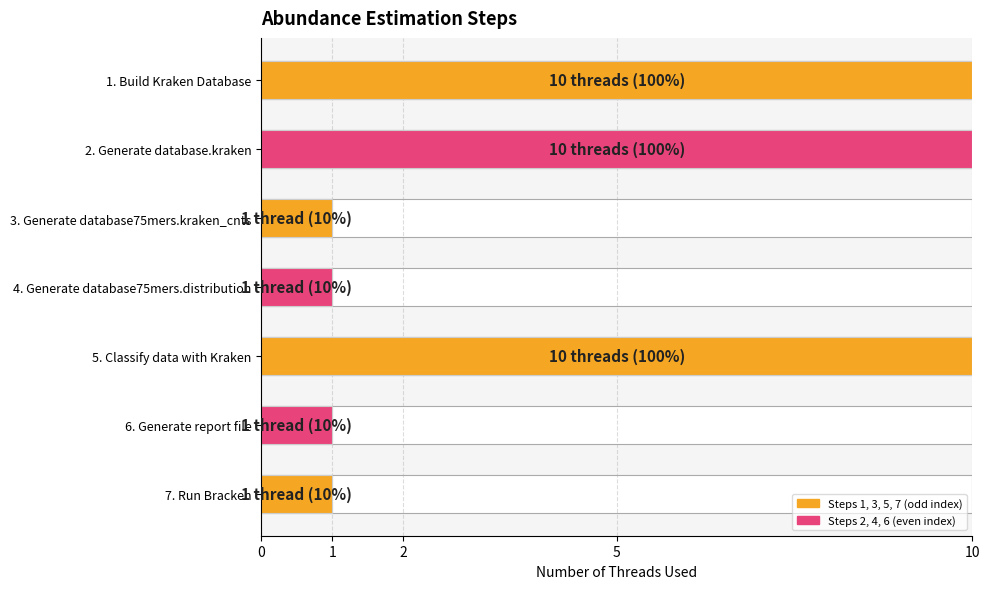

What is the change in value from 1. Build Kraken Database to 4. Generate database75mers.distribution?

-9